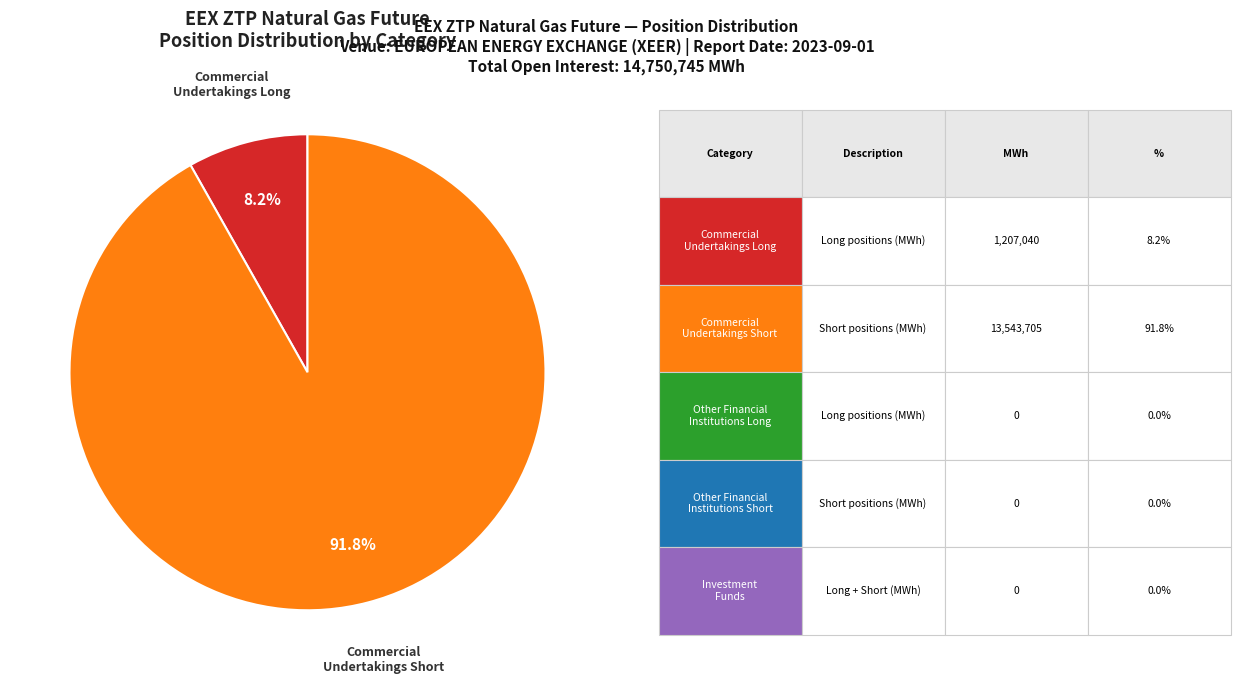

Is there a majority slice in this chart?

Yes